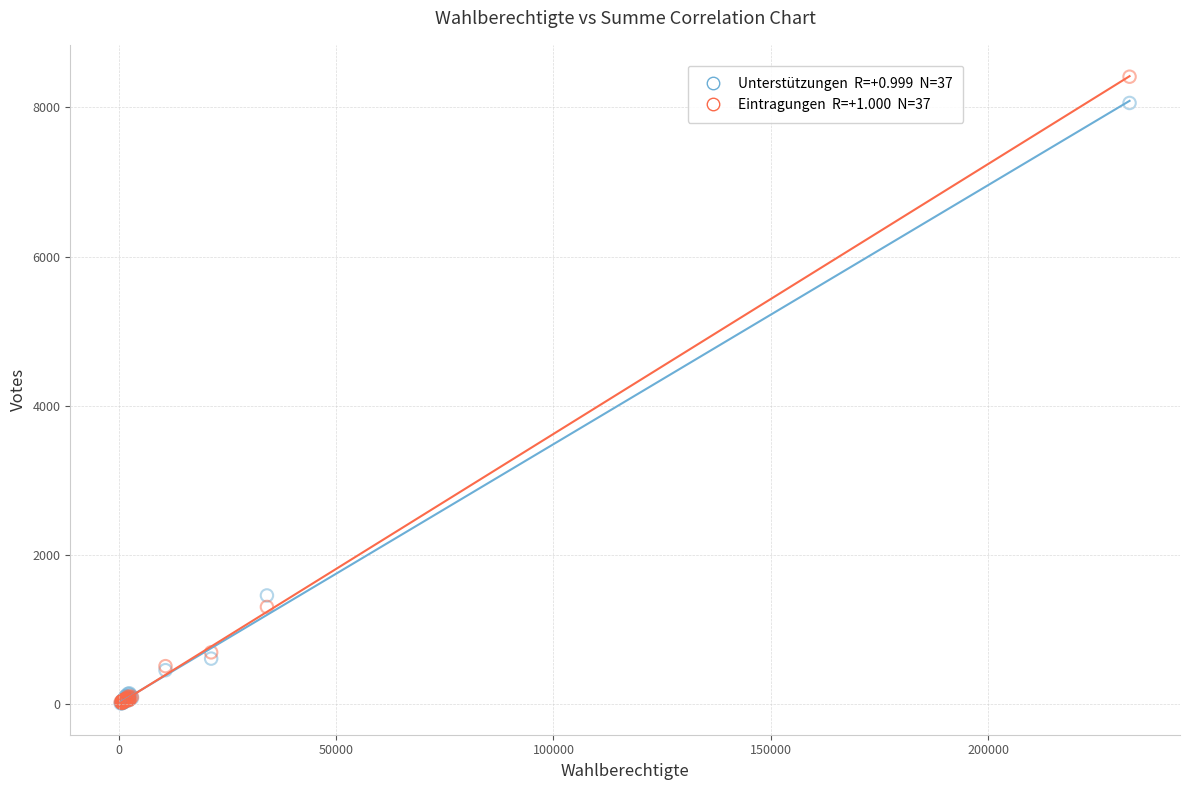

Across all series, what Y value is closest to 4210?

1456